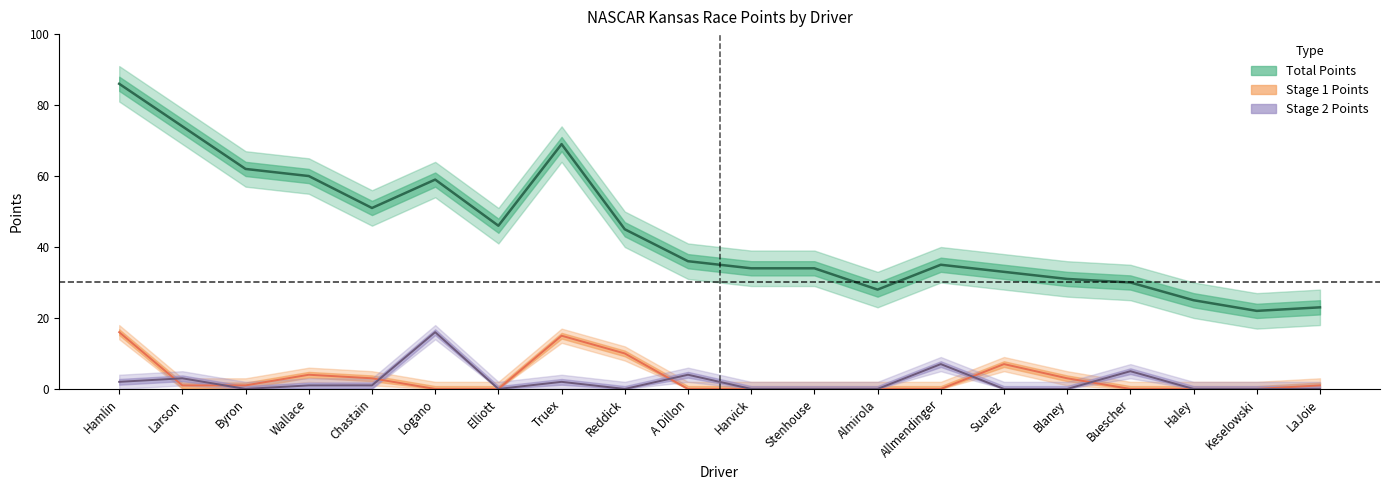

What is the difference between the highest and lowest values at Chastain?

50